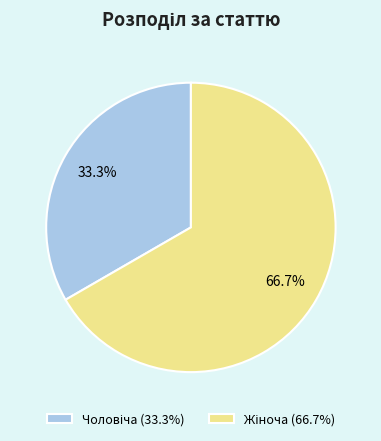

To the nearest percent, what is the difference between the largest and smallest slice percentages?

33%